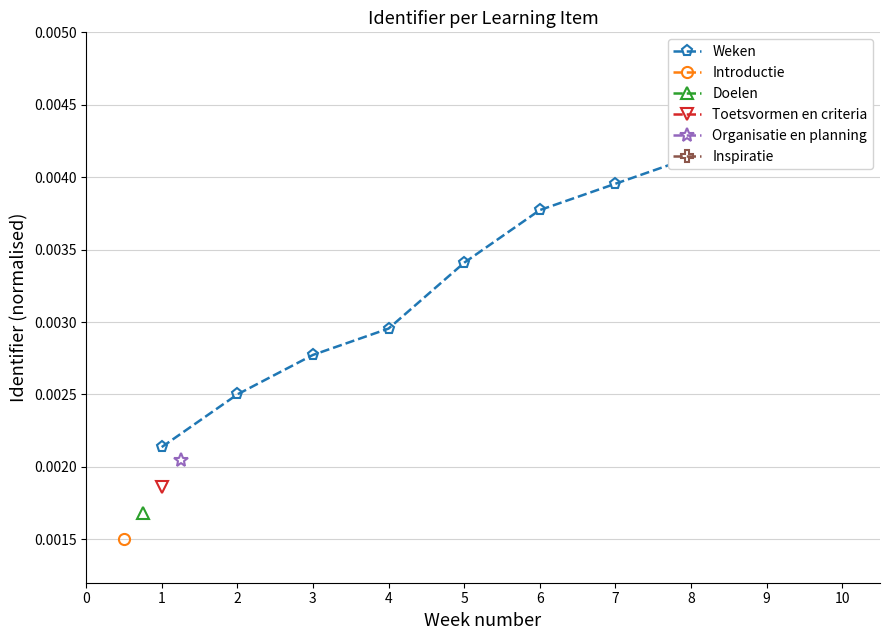

Which has a higher value, 7 or 6?

7